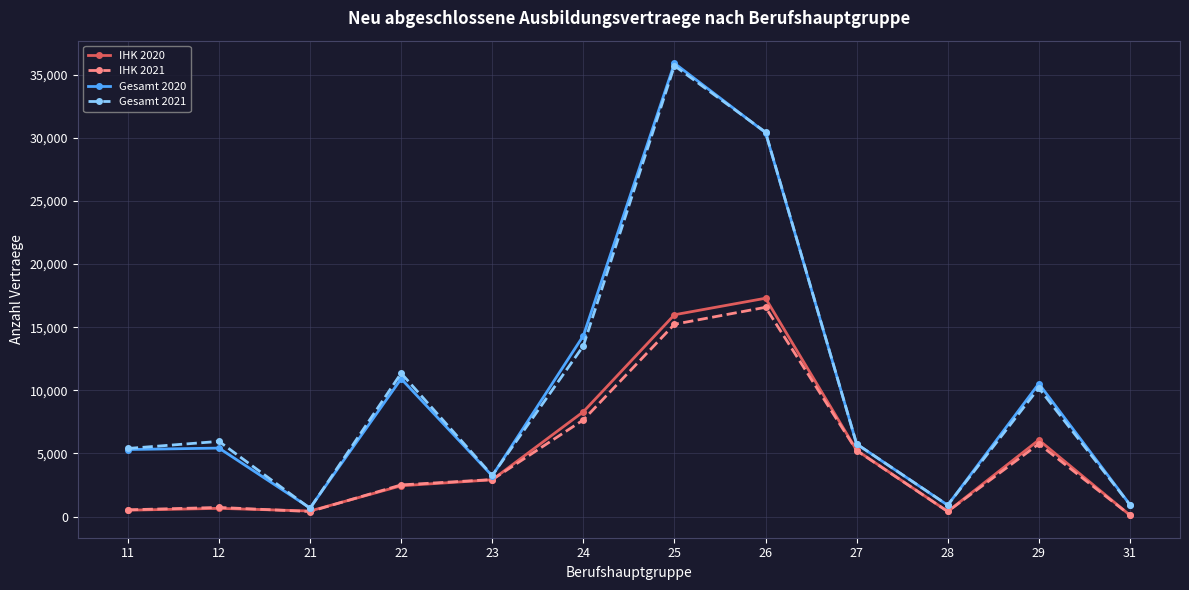

What is the maximum value for IHK 2020?

17289